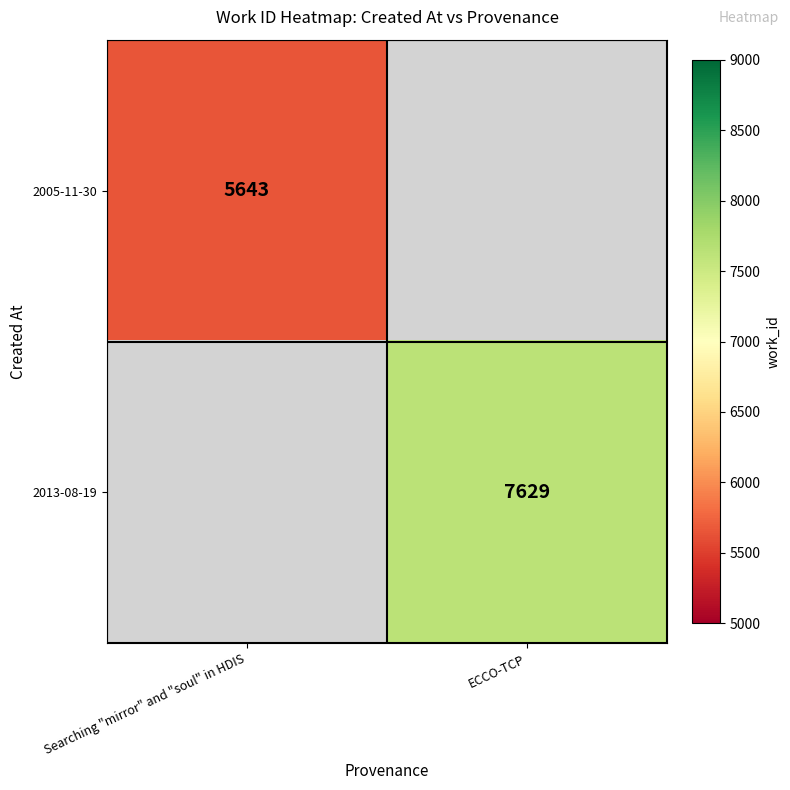

Count the number of data series in this chart.

2